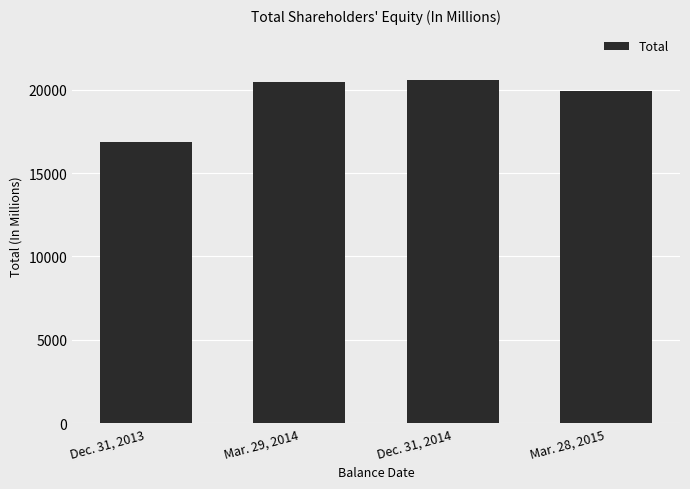

Which has a higher value, Mar. 29, 2014 or Dec. 31, 2013?

Mar. 29, 2014